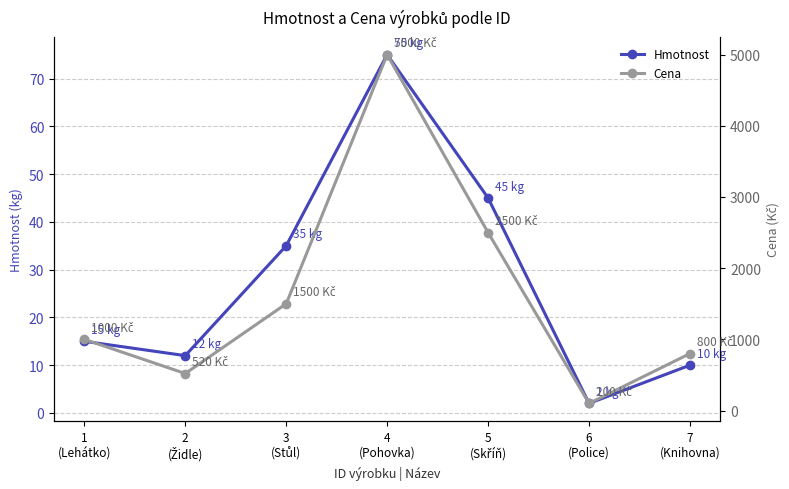

What is the difference between the second highest and second lowest values in the Hmotnost series?

35